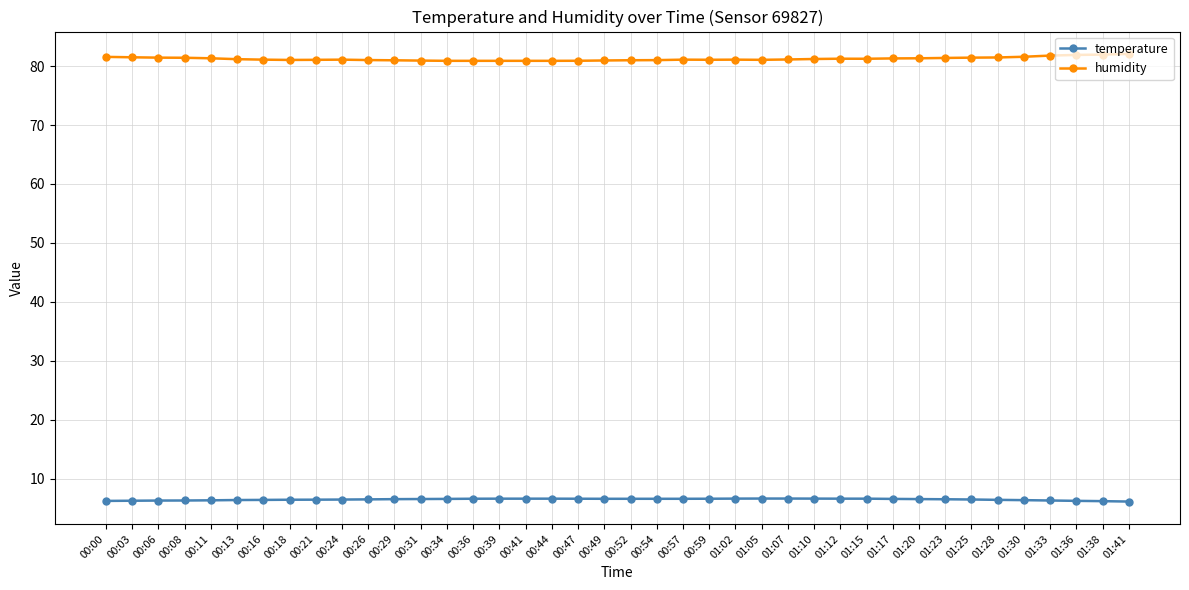

True or false: temperature and humidity intersect in this chart.

False